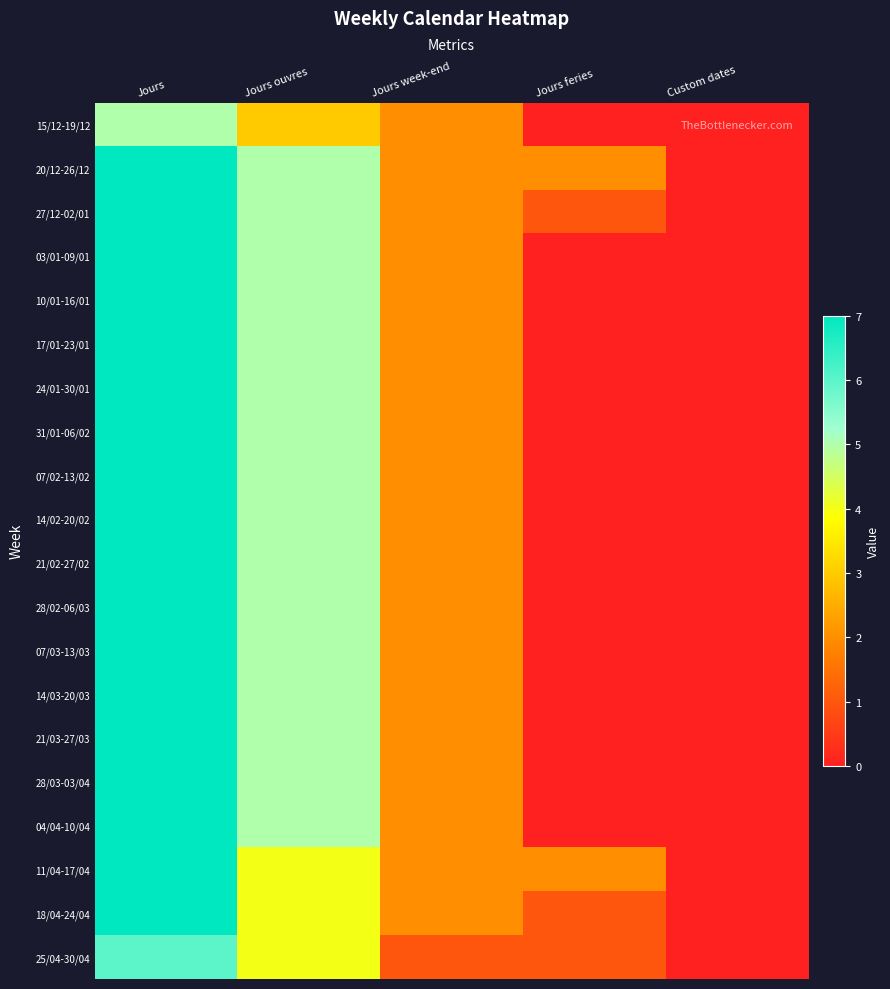

At how many categories does at least one series exceed 0?

4